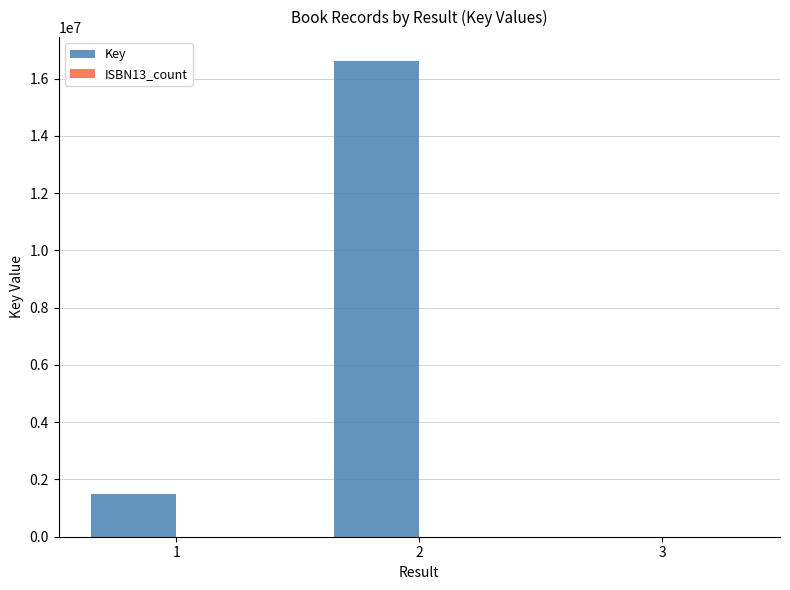

Which series changed the most between 2 and 3?

Key